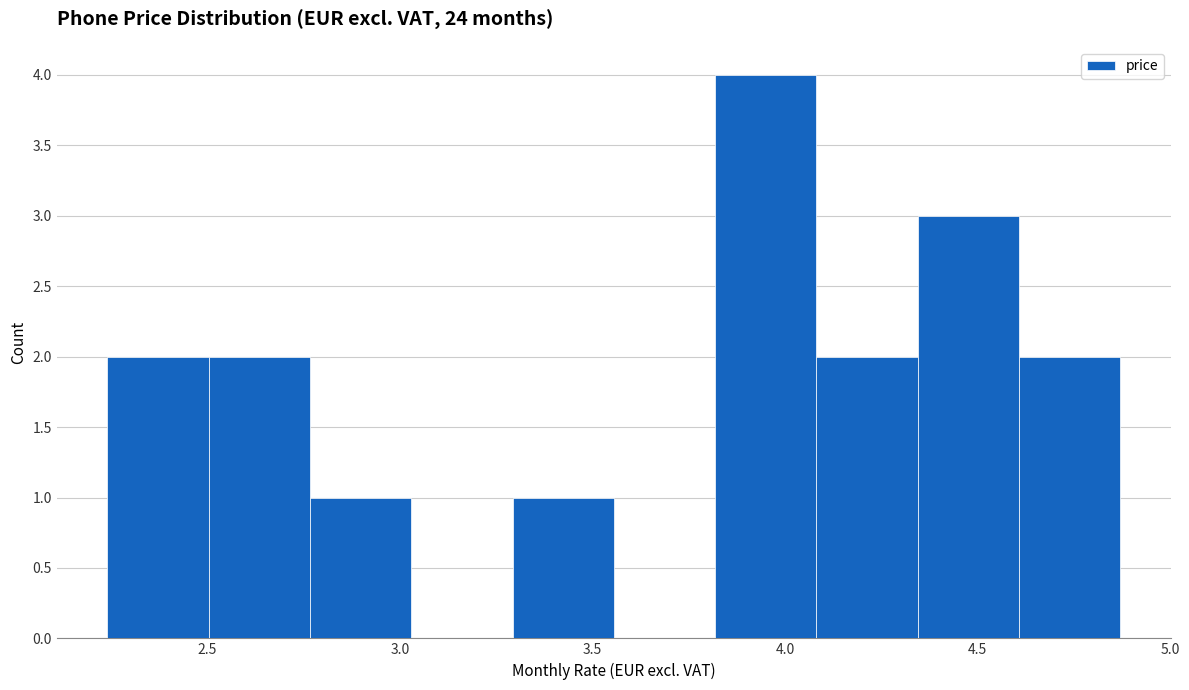

Reading left to right, list every bar in this chart as the range it spans on the x-axis followed by its height. Neither the bar edges nor the heights are printed on the chart, so give them approximately, as read against the axes.

2.25 to 2.50: 2
2.50 to 2.75: 2
2.75 to 3.05: 1
3.05 to 3.30: 0
3.30 to 3.55: 1
3.55 to 3.80: 0
3.80 to 4.10: 4
4.10 to 4.35: 2
4.35 to 4.60: 3
4.60 to 4.85: 2